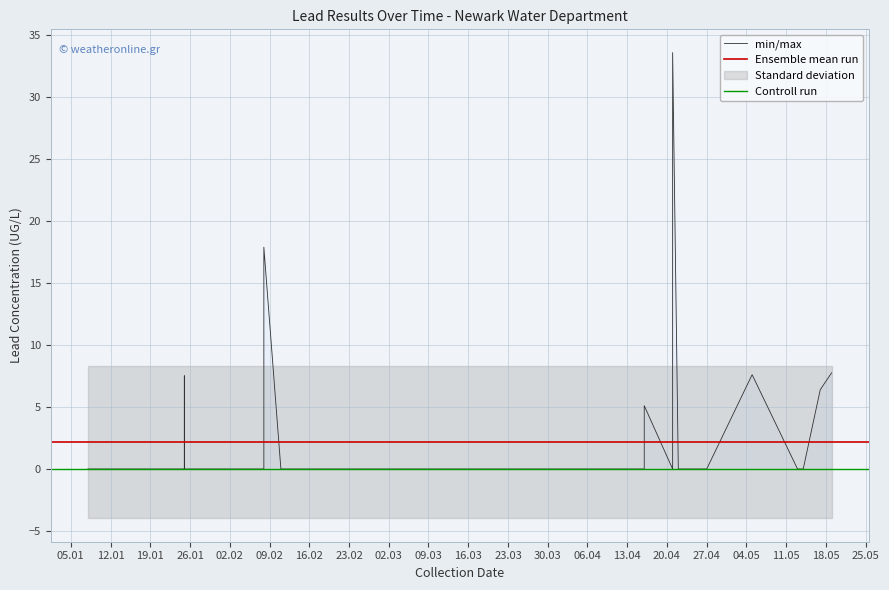

The chart shows a value of 22.0 at 2021-01-25. True or false?

False